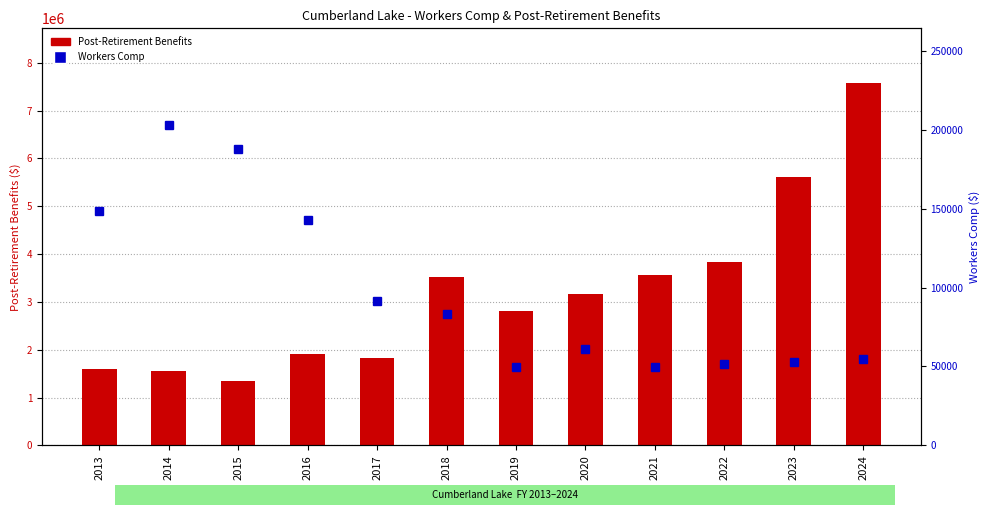

Is the value of Workers Comp at 2015 greater than the value of Post-Retirement Benefits at 2019?

No